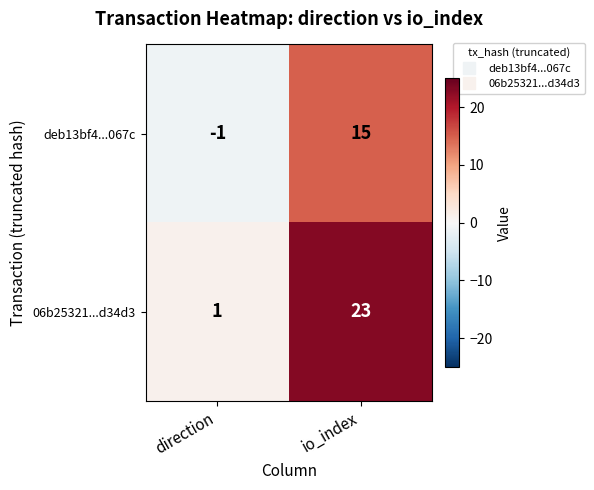

Between direction and io_index, which series saw the biggest shift?

06b25321...d34d3